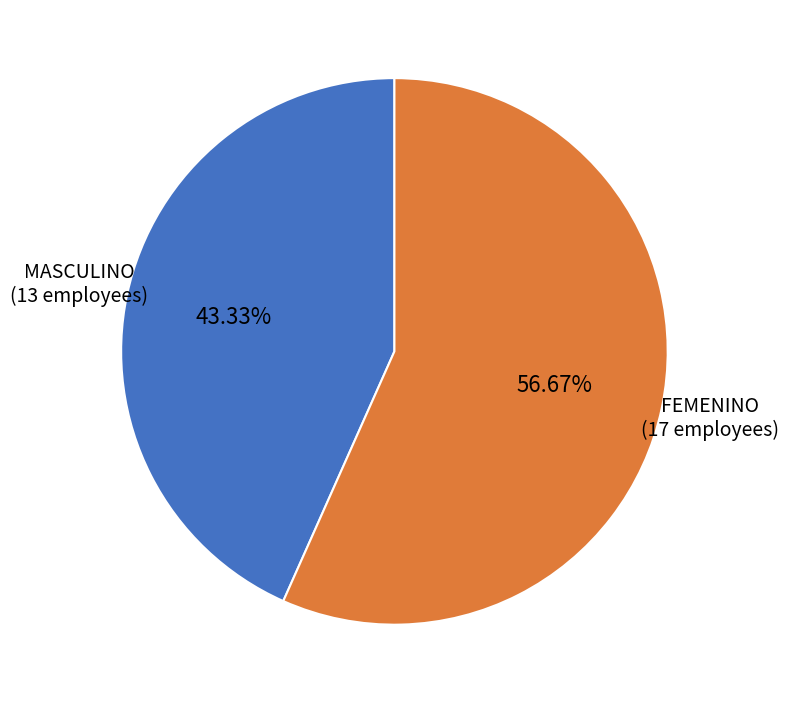

True or false: MASCULINO accounts for 49% of the total.

False